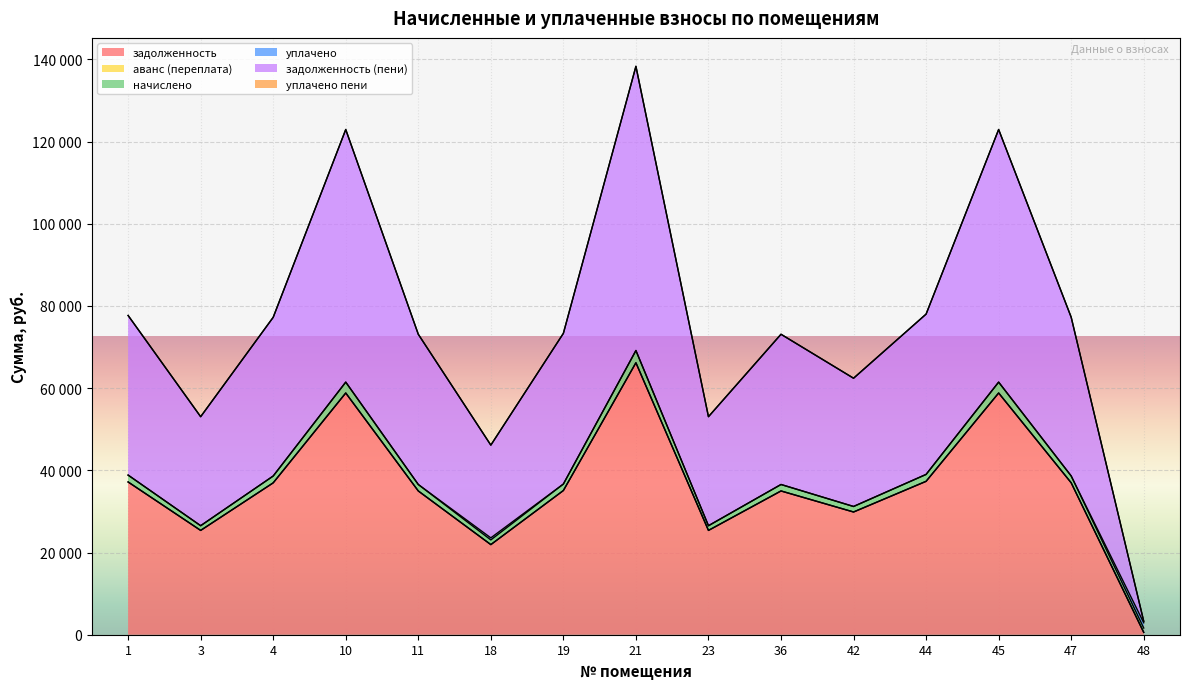

Where is задолженность nearest to the value 33376?

11